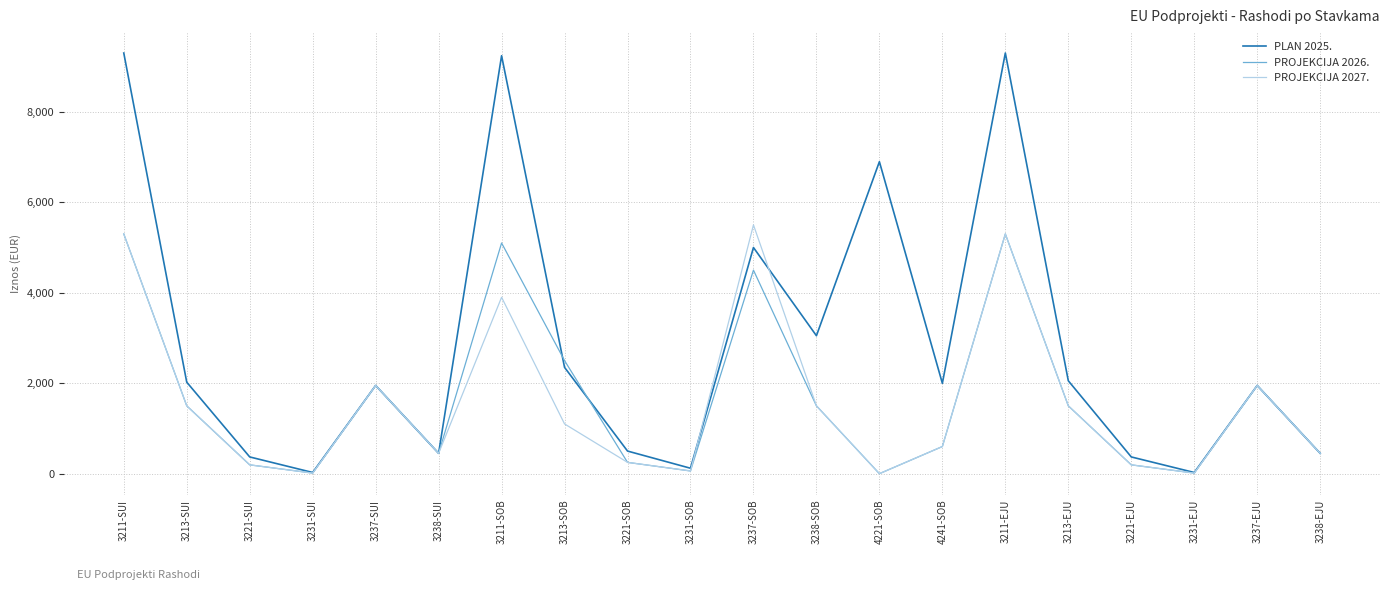

Is the value of PLAN 2025. at 4221-SOB greater than the value of PROJEKCIJA 2027. at 3221-SOB?

Yes